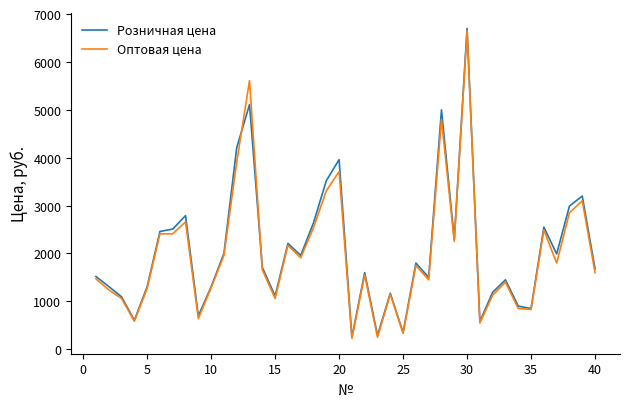

Which series has the largest range (max minus min)?

Розничная цена